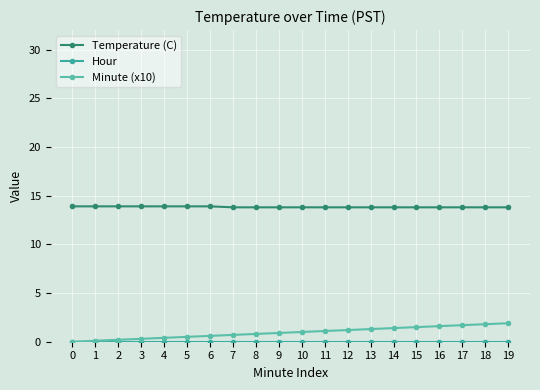

How many categories are shown in the chart?

20